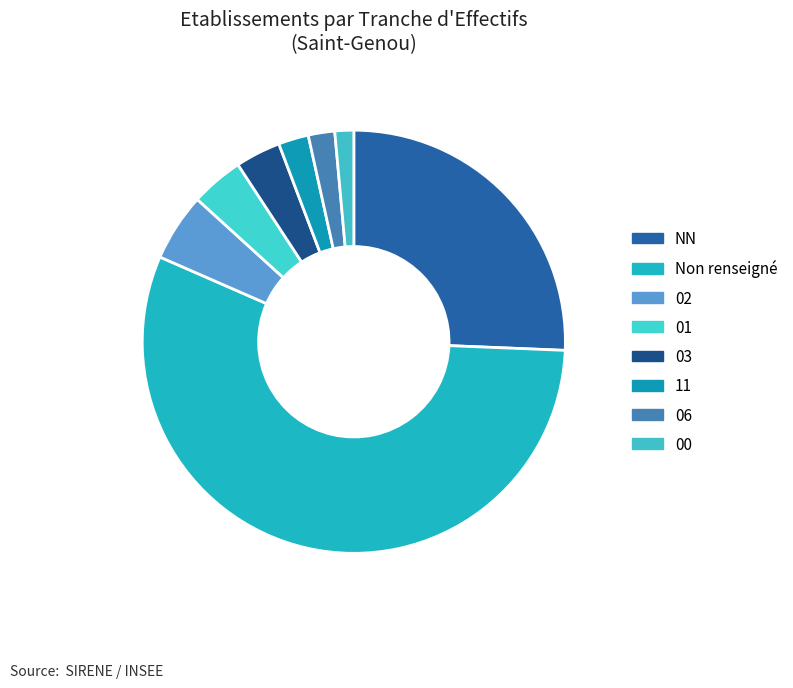

To the nearest percent, what portion does NN represent?

26%